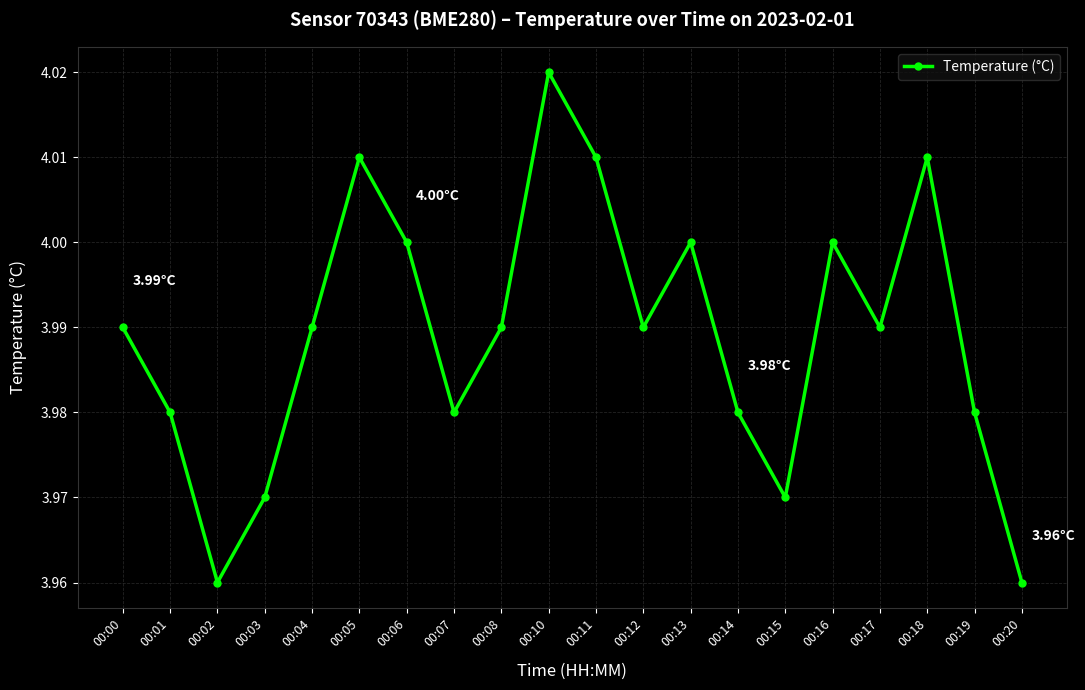

What is the difference between the maximum and minimum values?

0.1